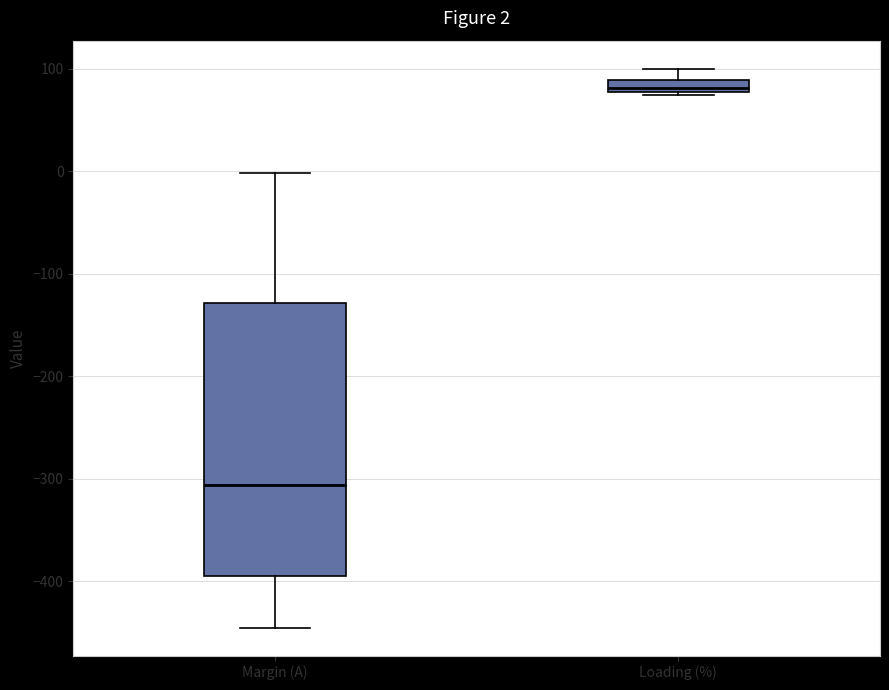

Which box is the tallest, from its lower edge to its upper edge?

Margin (A)